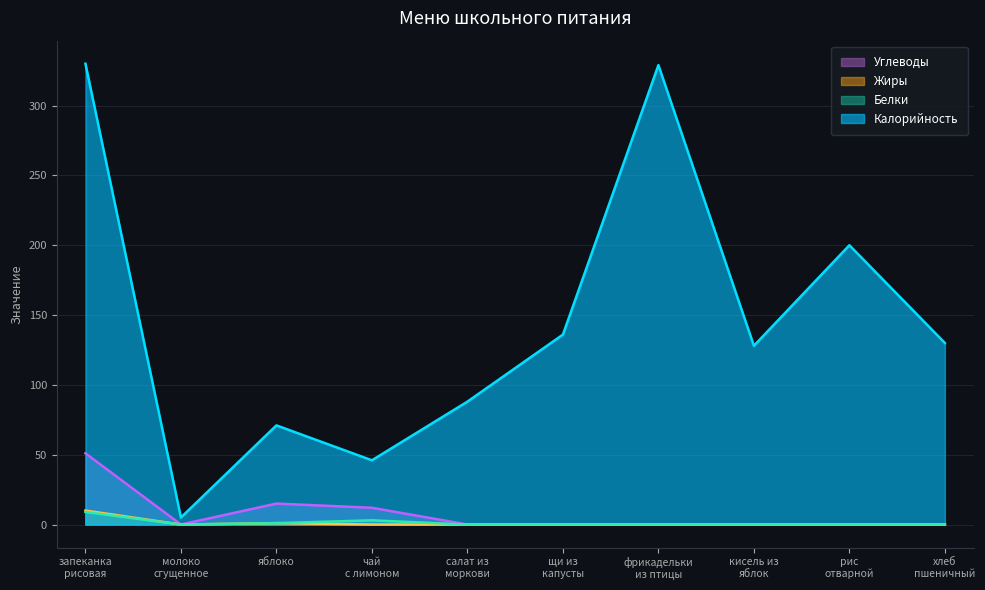

How many interior local peaks does the Жиры series have?

1